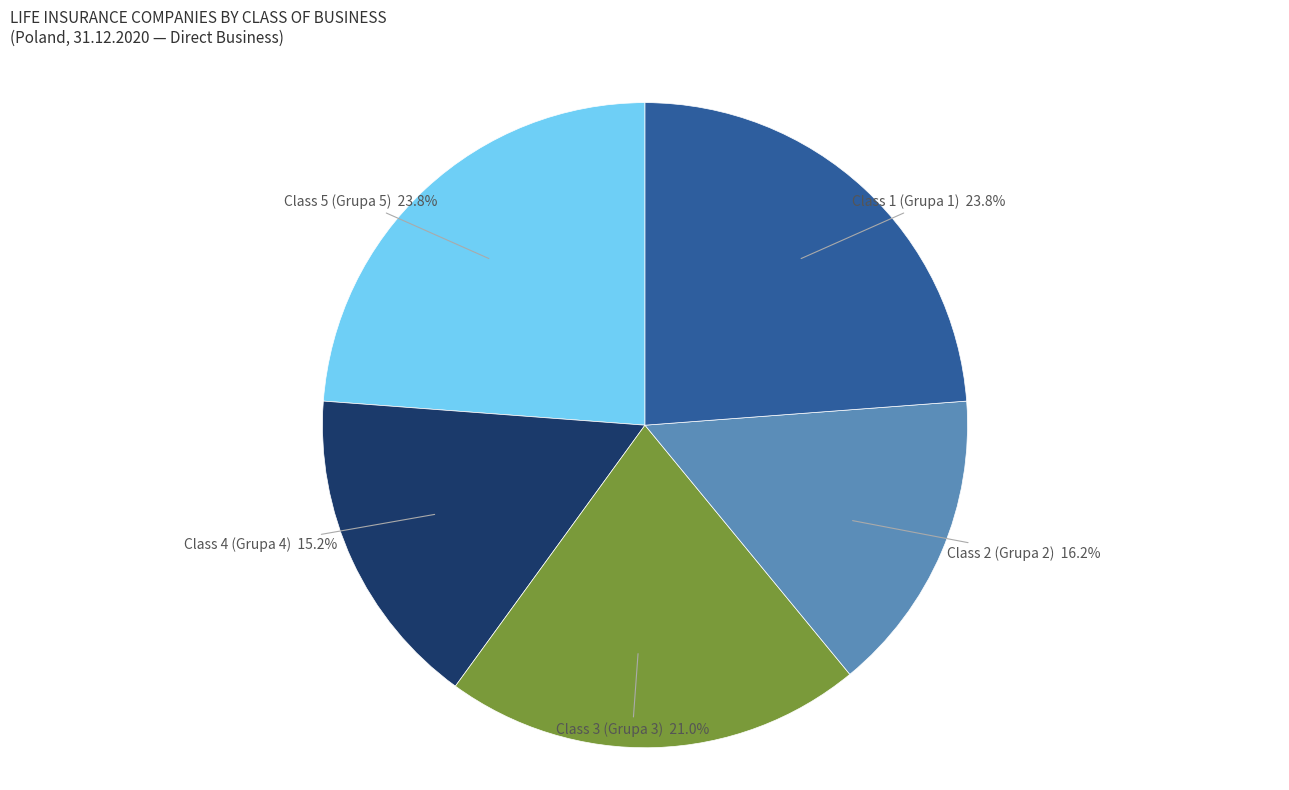

To the nearest percent, what is the average slice percentage?

20%